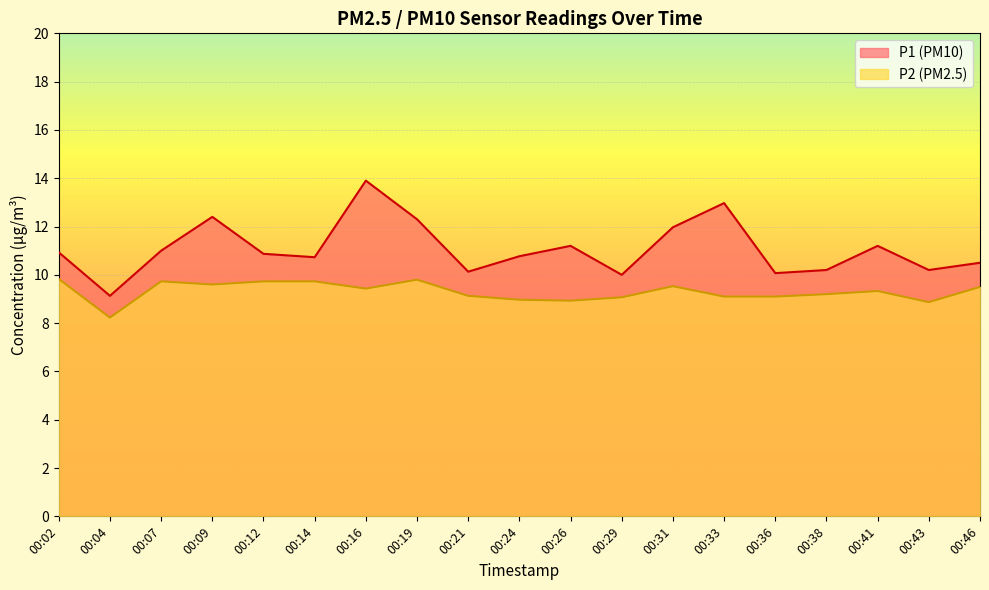

What is the value of the P1 point at the 2nd from the left?

9.1